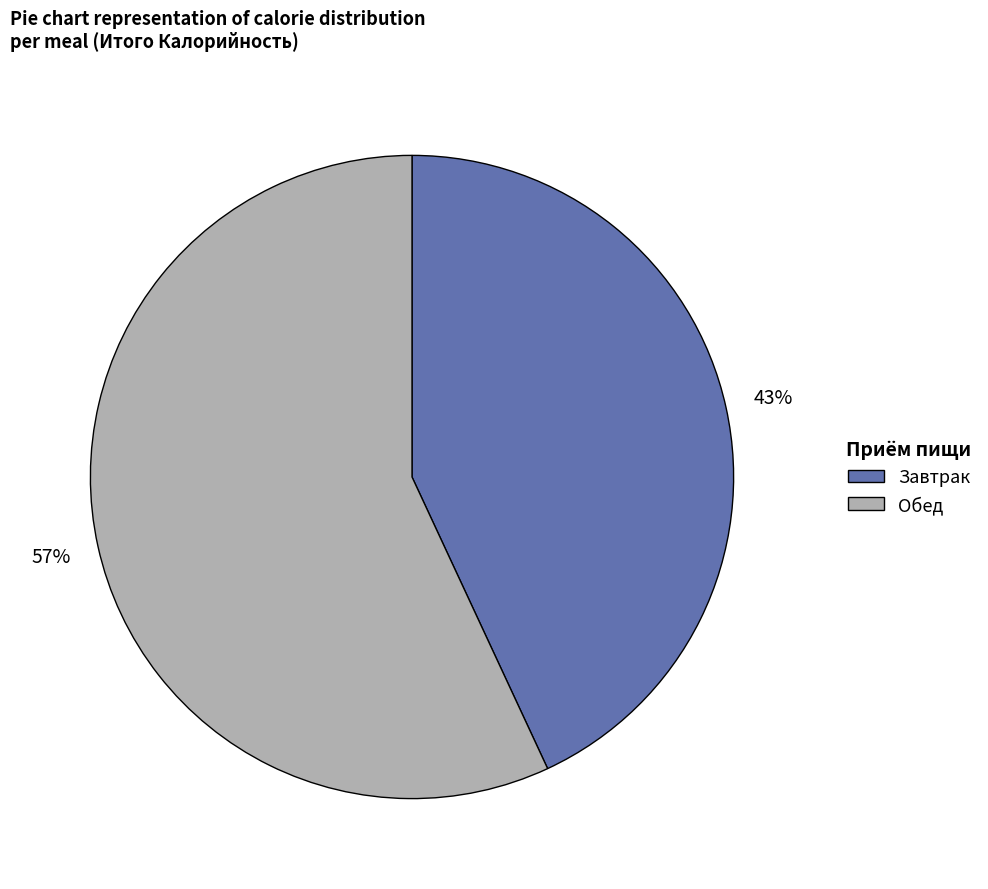

Combined, do Завтрак and Обед account for over 50%?

Yes